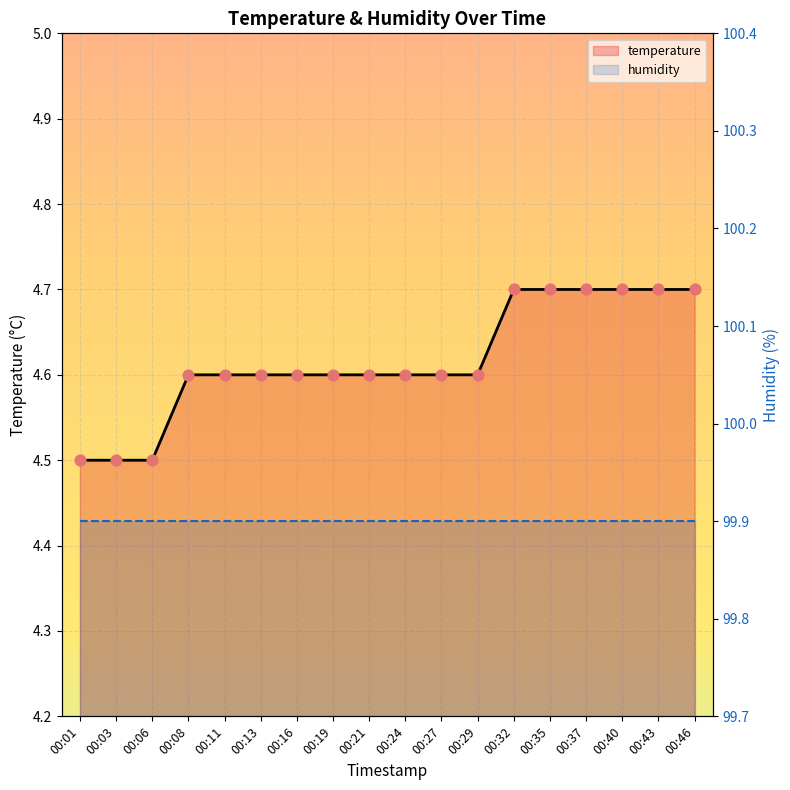

What is the ratio of the value at 00:21 to the value at 00:01?

1.0